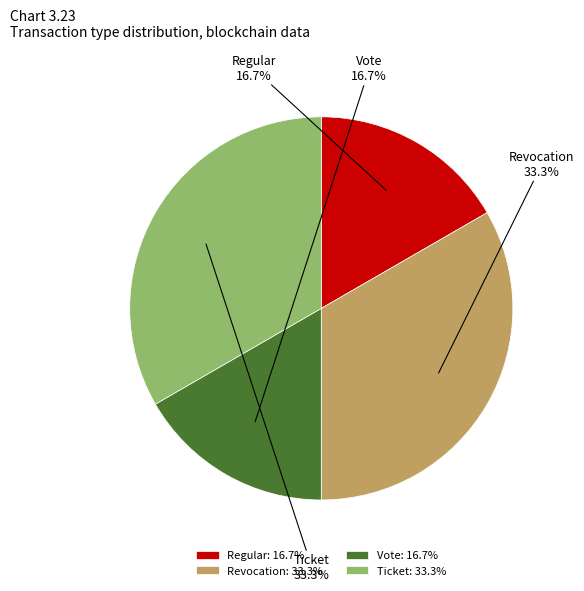

Does Regular represent more than half of the total?

No